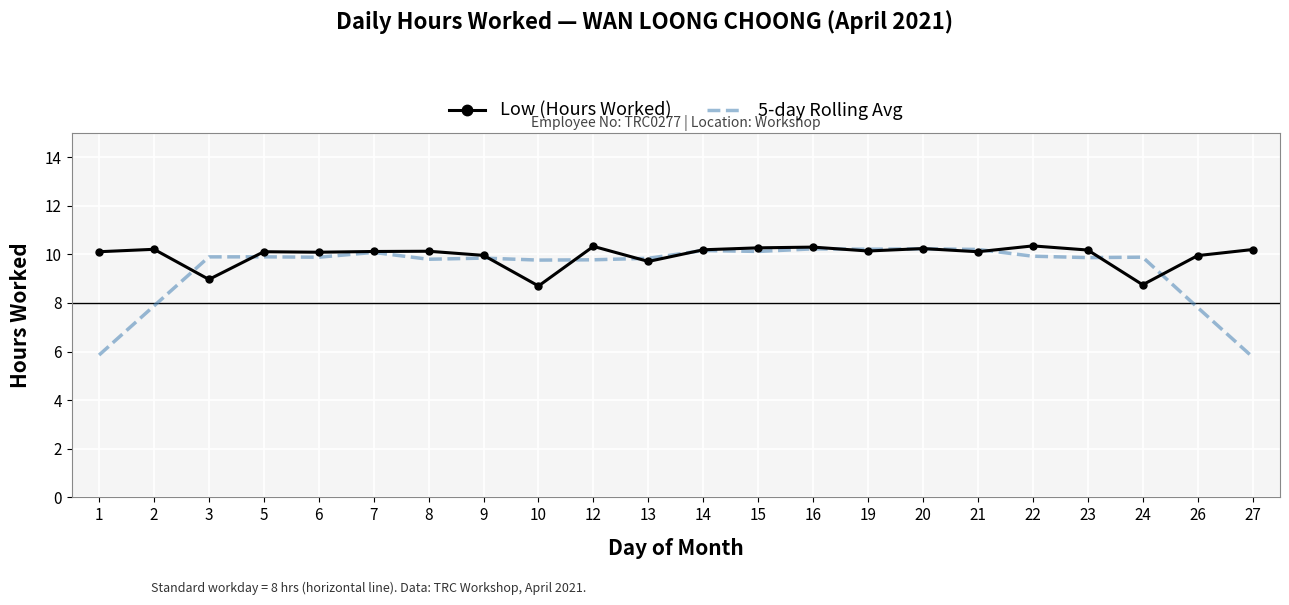

Between 8 and 22, which series saw the biggest shift?

Low (Hours Worked)